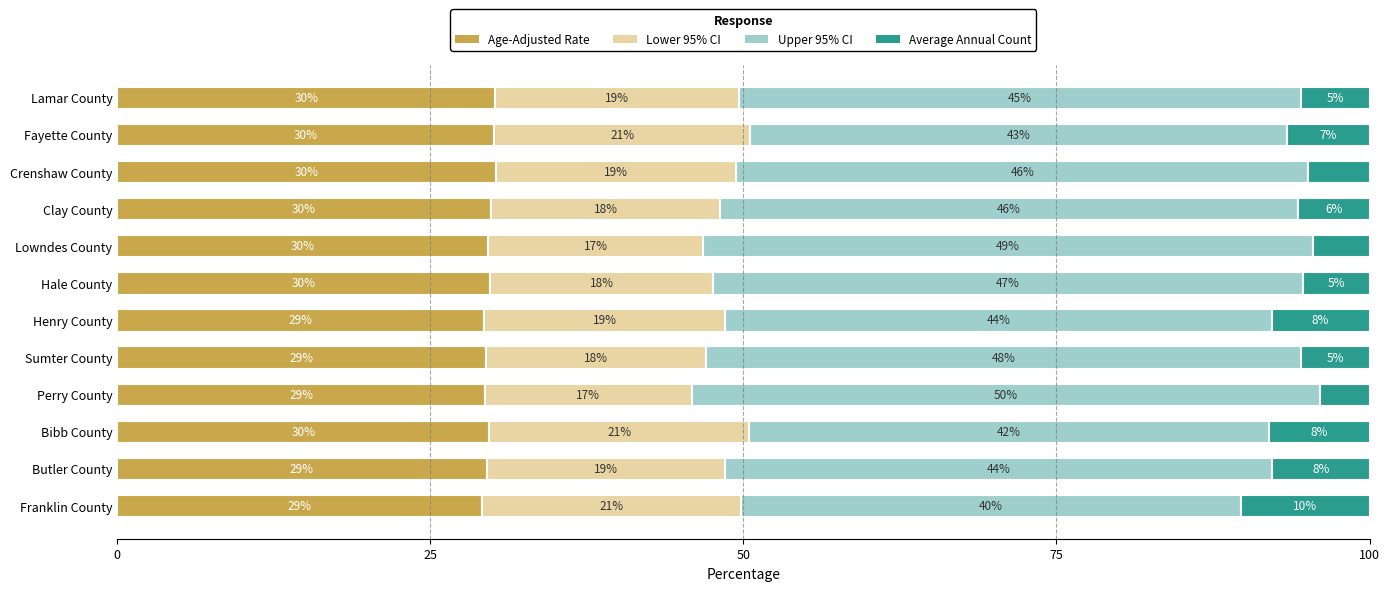

What is the minimum value for Age-Adjusted Rate?

29.1